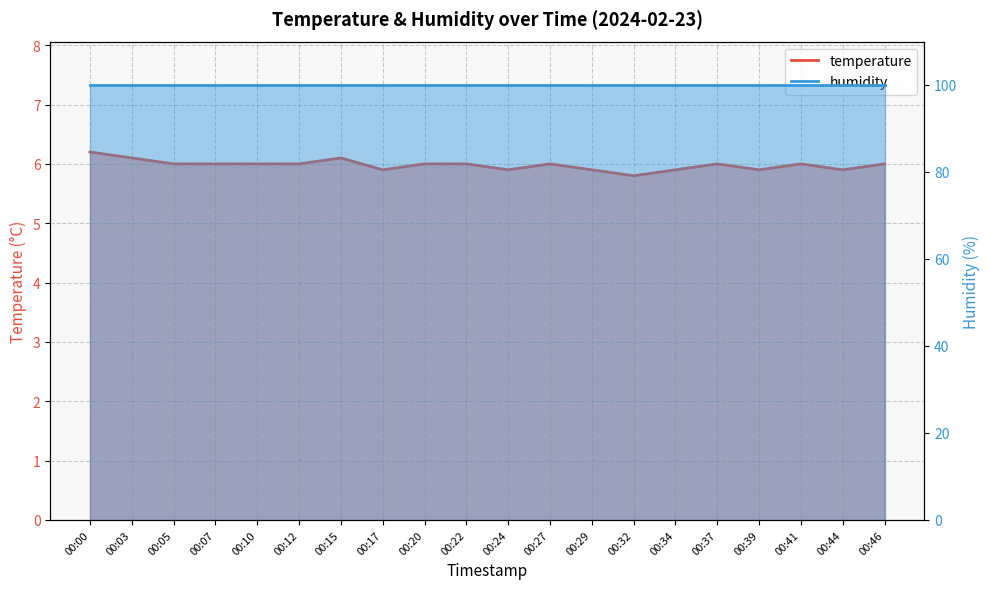

Which category has the lowest value across all series?

00:32